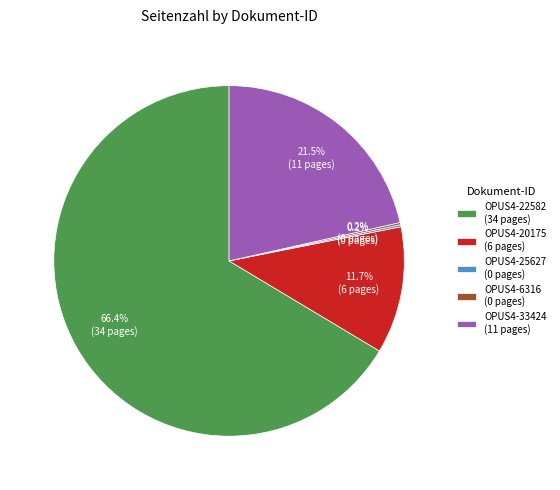

Is it true that OPUS4-20175 is 2% of the pie?

False